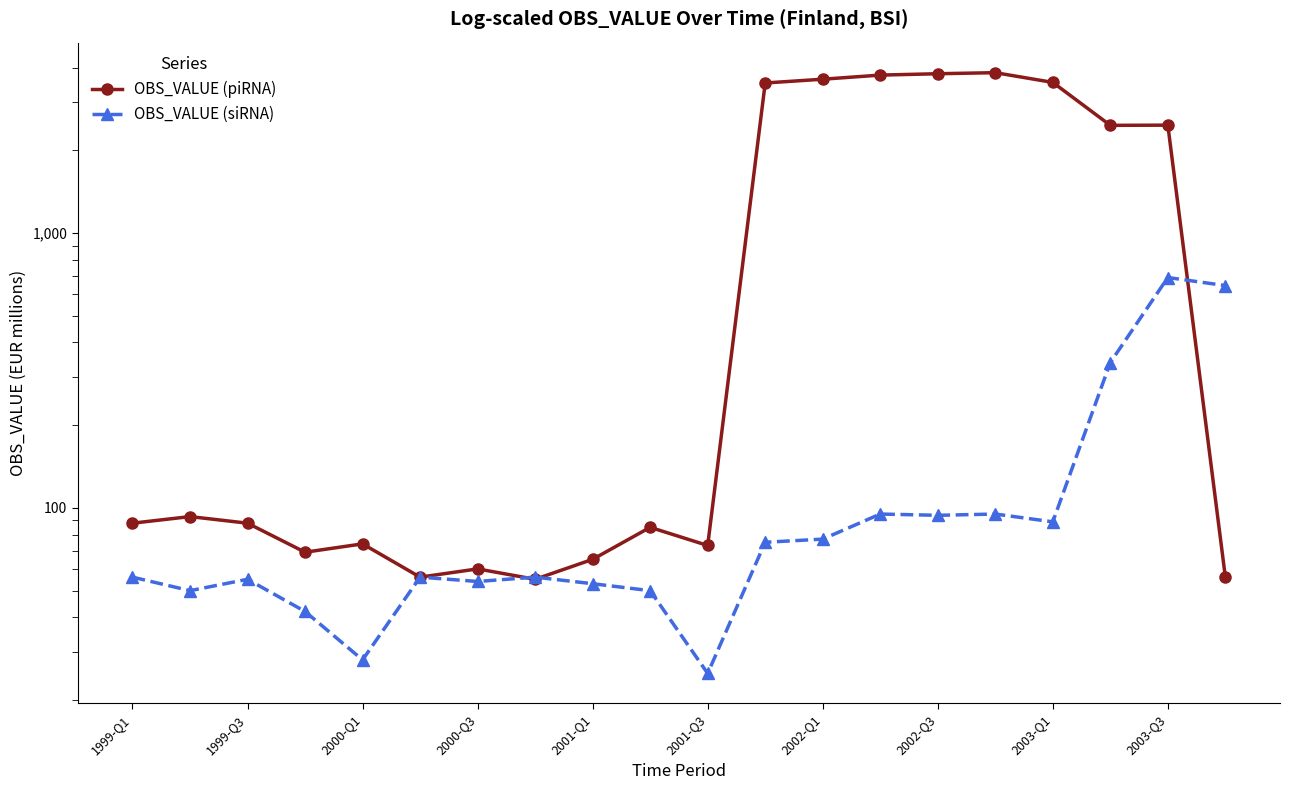

What is the smallest value displayed?

25